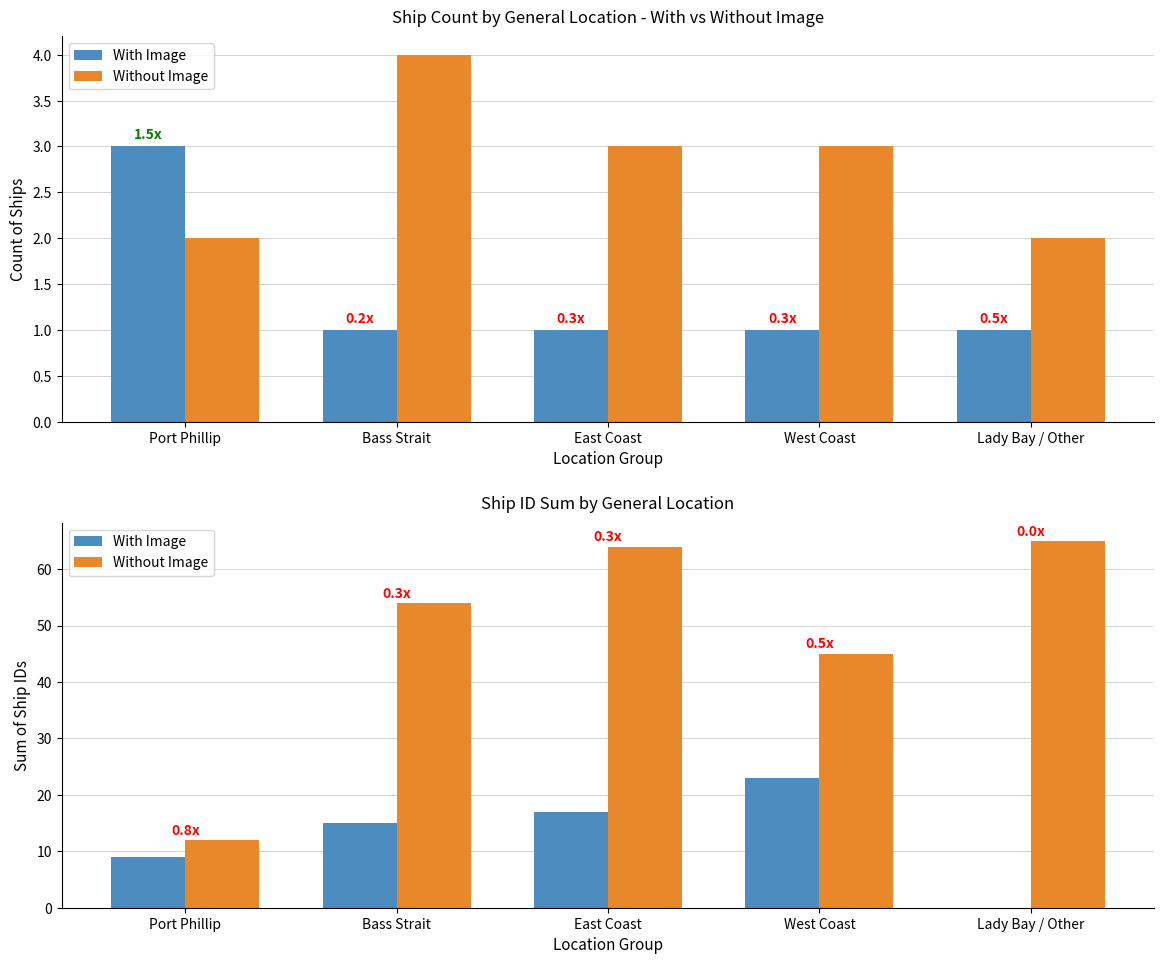

Is it true that Without Image equals 64 at East Coast?

True